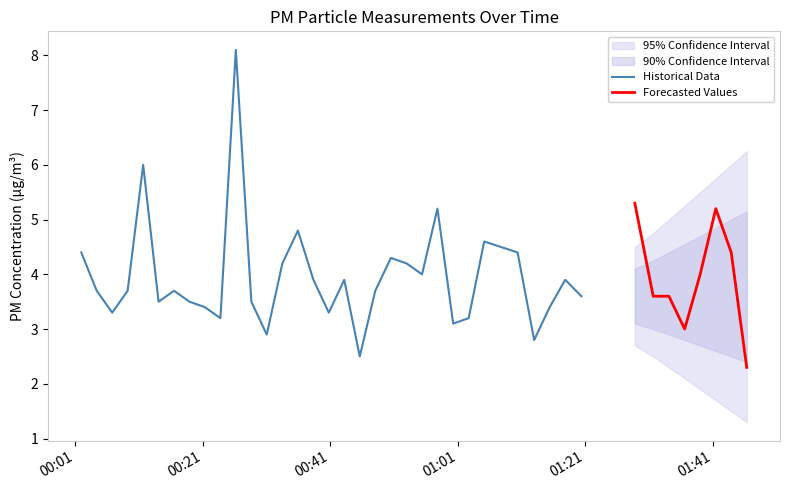

Is the value of P2 at 5 greater than the value of P1 at 31?

No